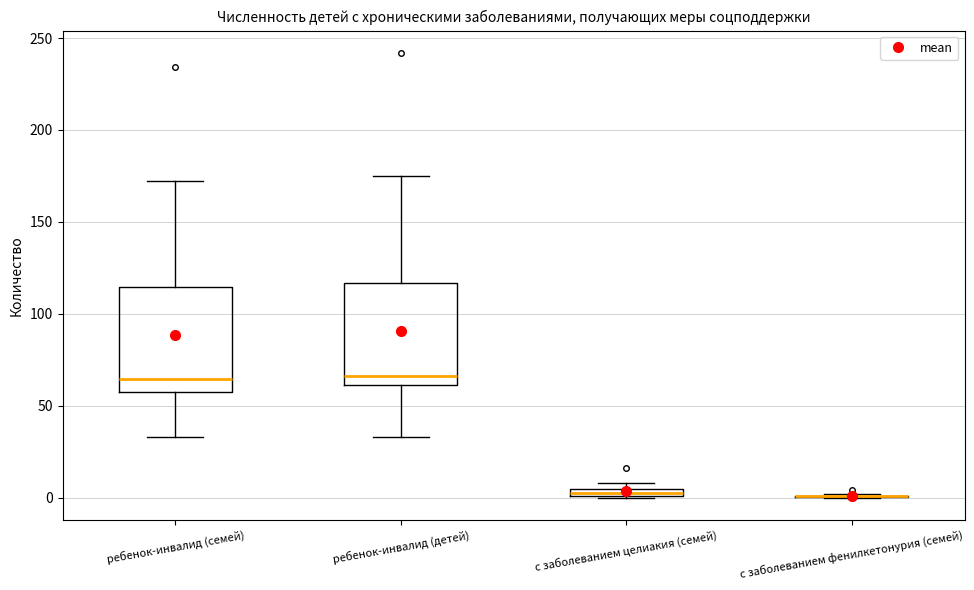

Where does the lower whisker of the box for ребенок-инвалид (семей) end on the y-axis? The values are not printed on the chart, so give them approximately, as read against the axis.

35